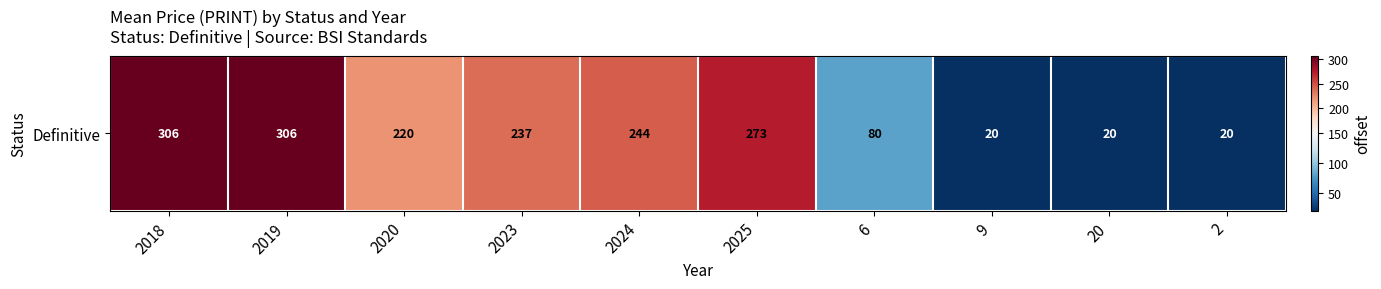

Reading left to right, what are all the values shown in this chart?

306	306	220	237	244	273	80	20	20	20